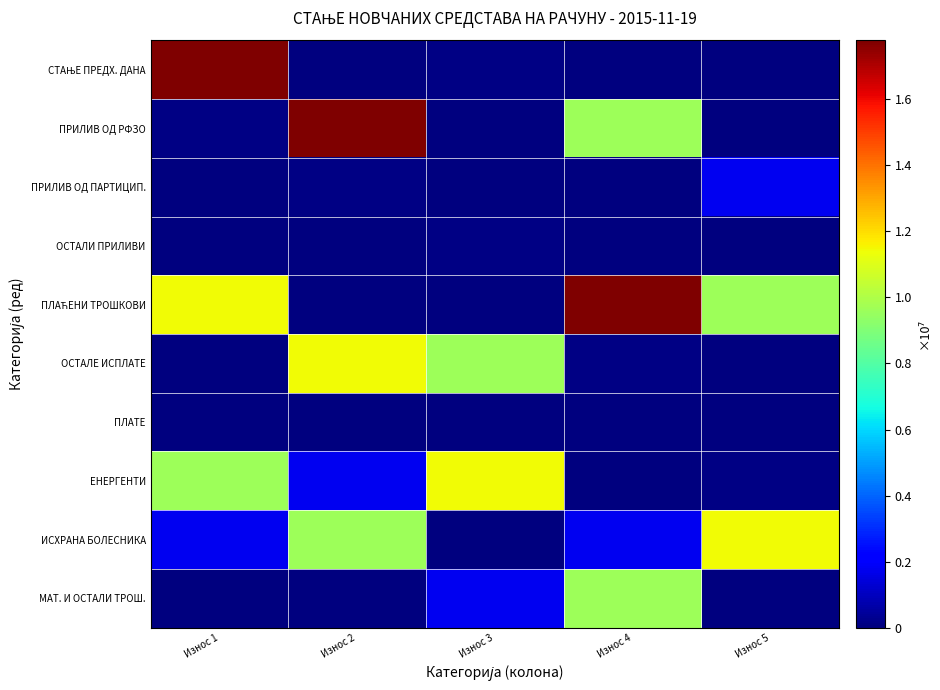

How many series are shown in this chart?

10